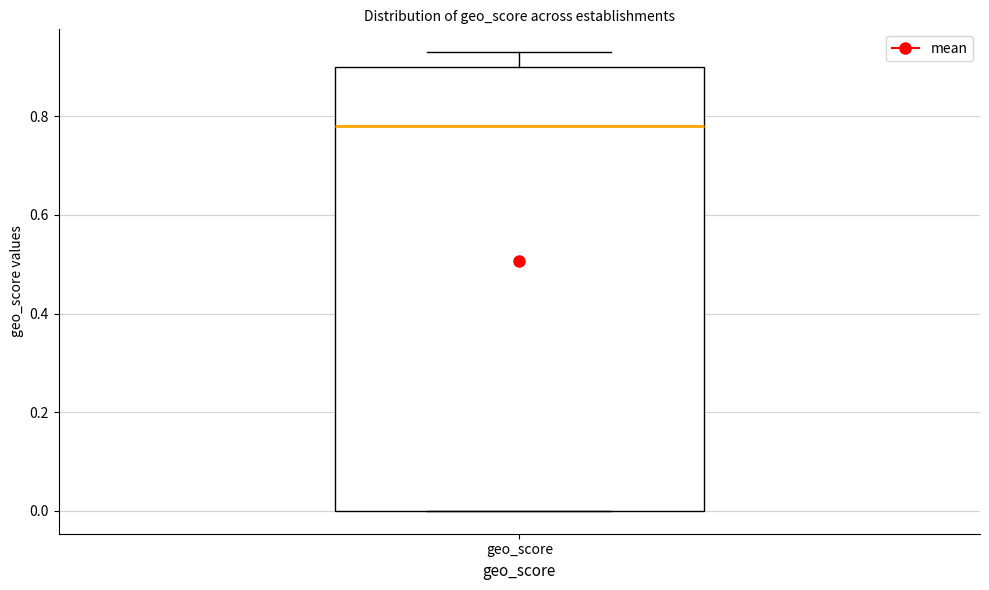

Transcribe this box plot: give where the median line is, the range the box spans, and where the two whiskers end, as read against the y-axis. The values are not printed on the chart, so give them approximately, as read against the axis.

median 0.78, box 0.00 to 0.90, whiskers 0.00 to 0.94